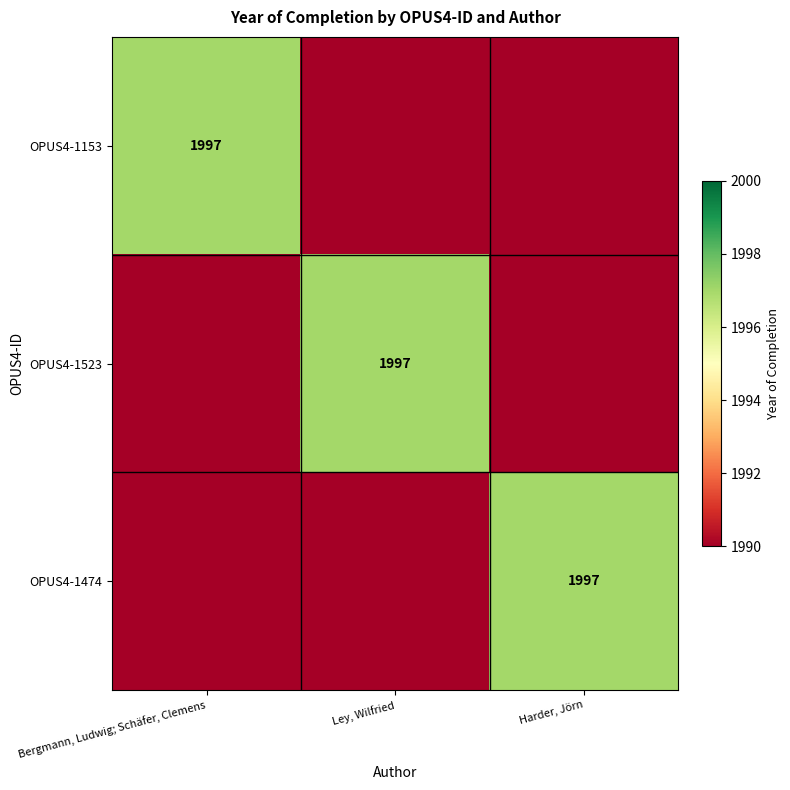

True or false: OPUS4-1153 has a value of 1997 at Bergmann, Ludwig; Schäfer, Clemens.

True